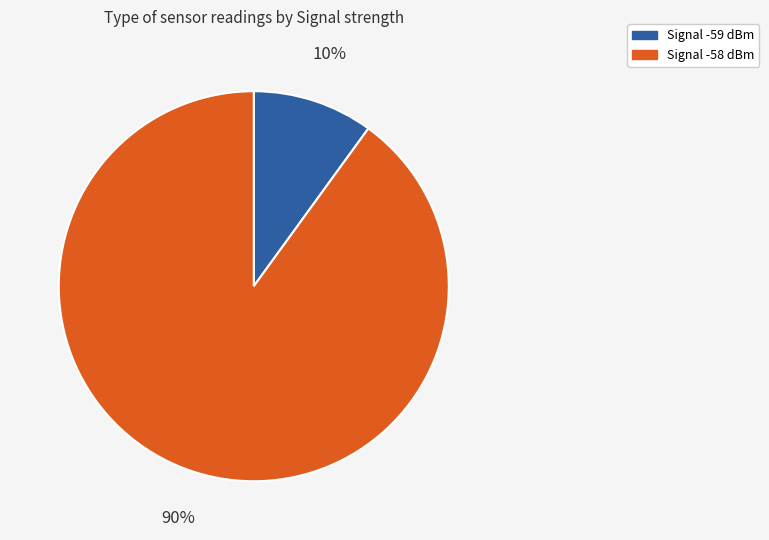

Between Signal -58 dBm and Signal -59 dBm, which is larger?

Signal -58 dBm